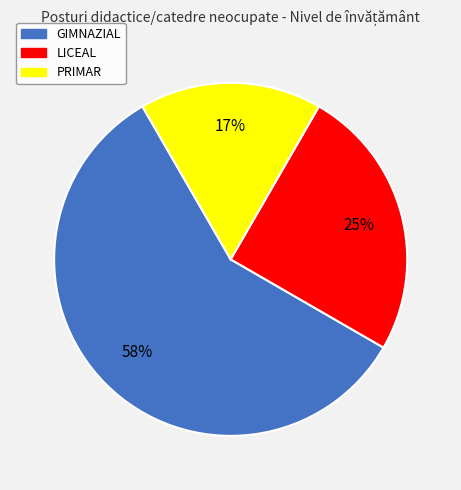

Combined, do PRIMAR and LICEAL account for over 50%?

No